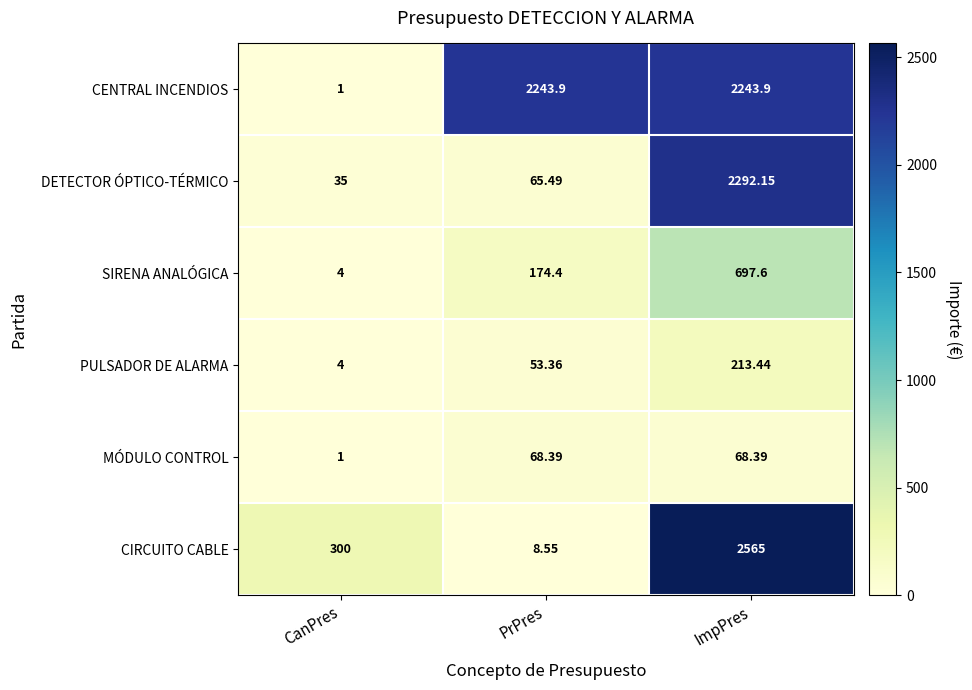

List the labels in order of SIRENA ANALÓGICA value, smallest first.

CanPres, PrPres, ImpPres